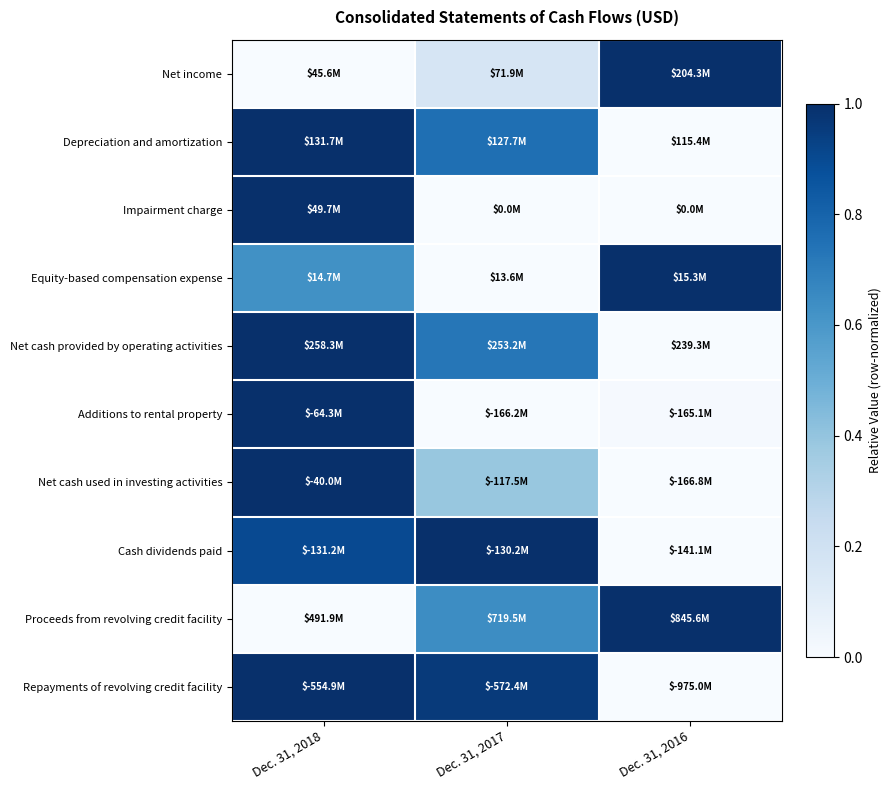

At which category is the sum across all series the highest?

Dec. 31, 2018